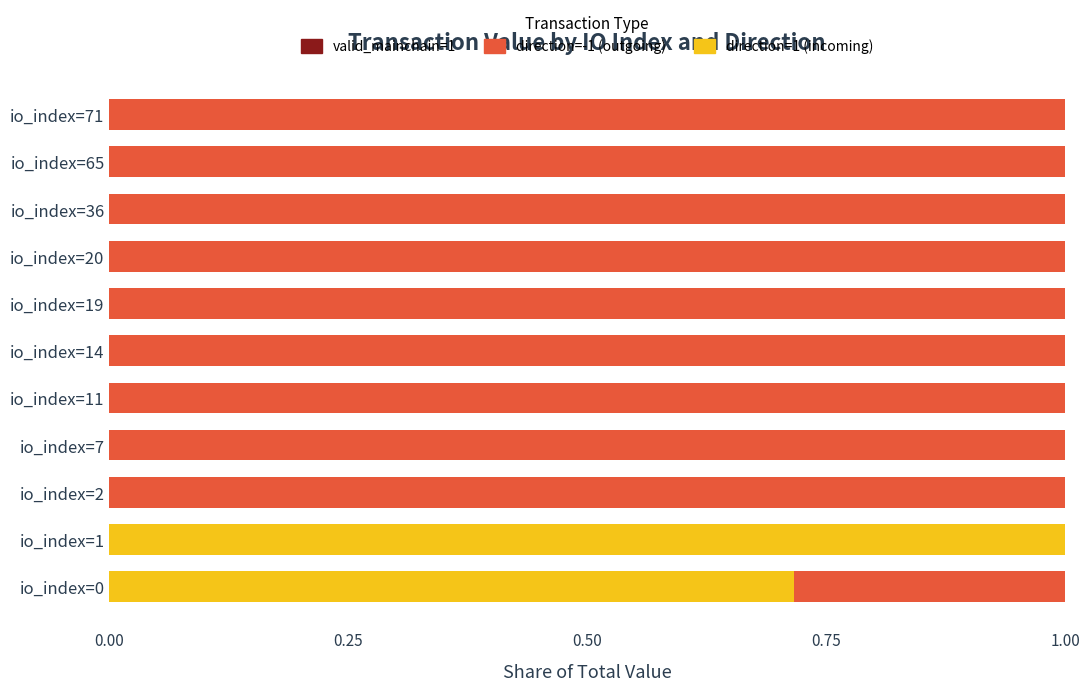

Is it true that direction=1 (incoming) equals 0.2 at io_index=0?

False